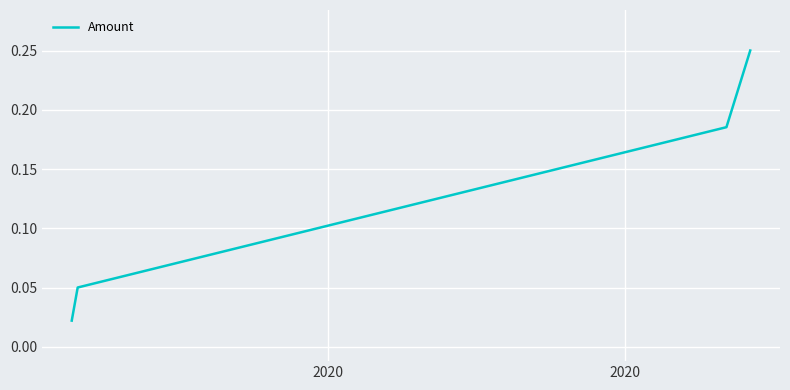

True or false: the data has more than 2 interior local peaks.

False